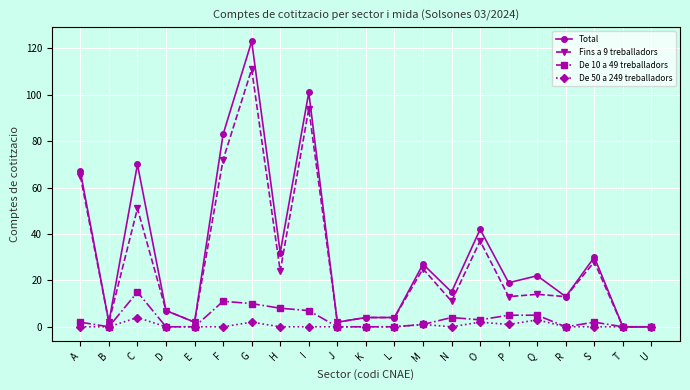

The De 10 a 49 treballadors series shows -7 at R. True or false?

False